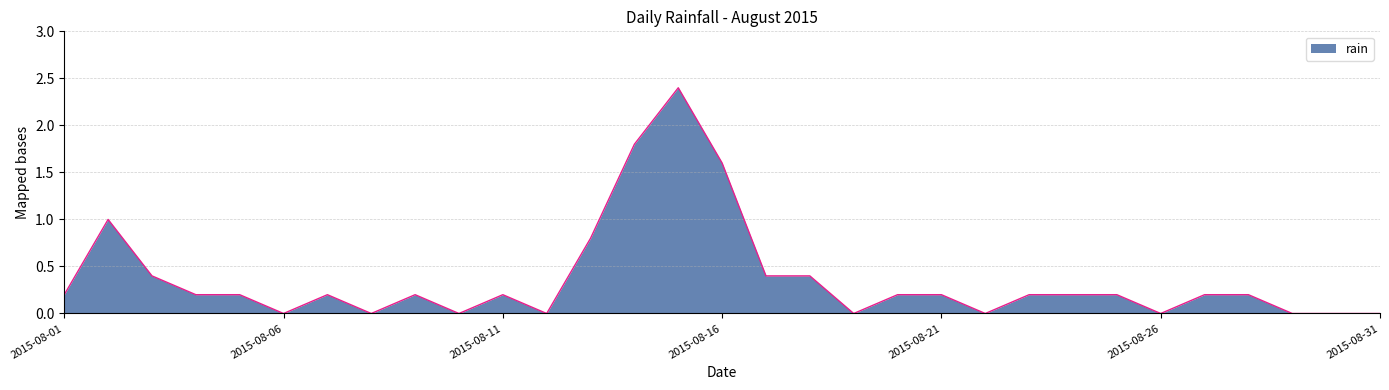

What is the difference between the maximum and minimum values?

2.4